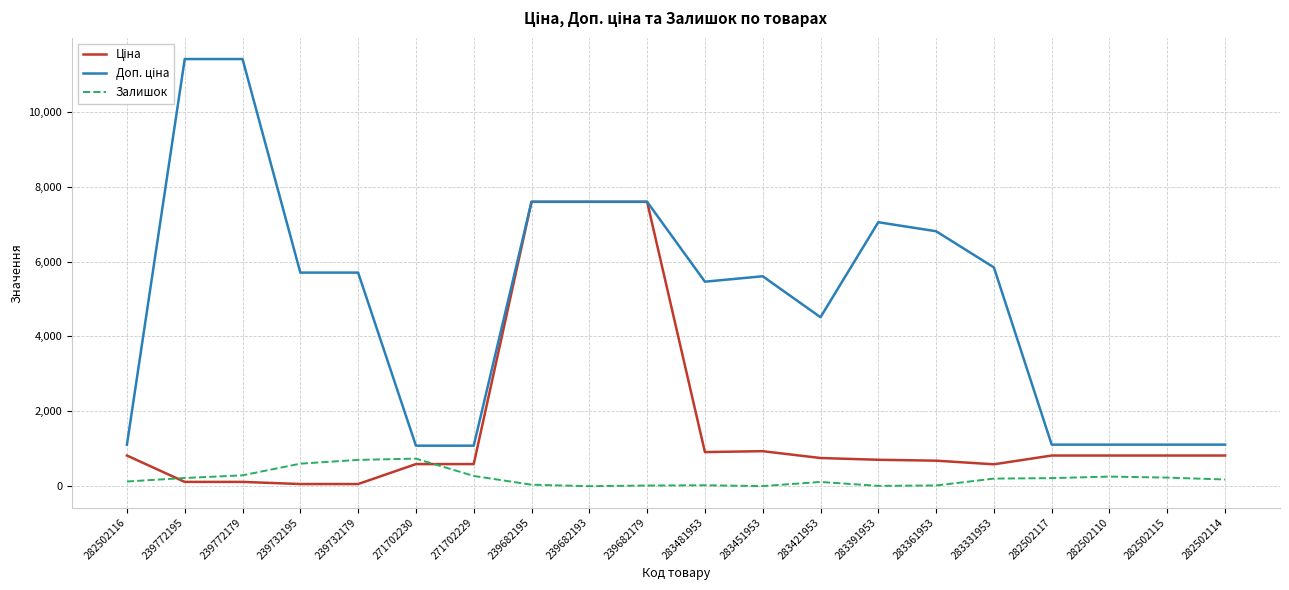

What is the difference between the highest and lowest values at 282502110?

853.2